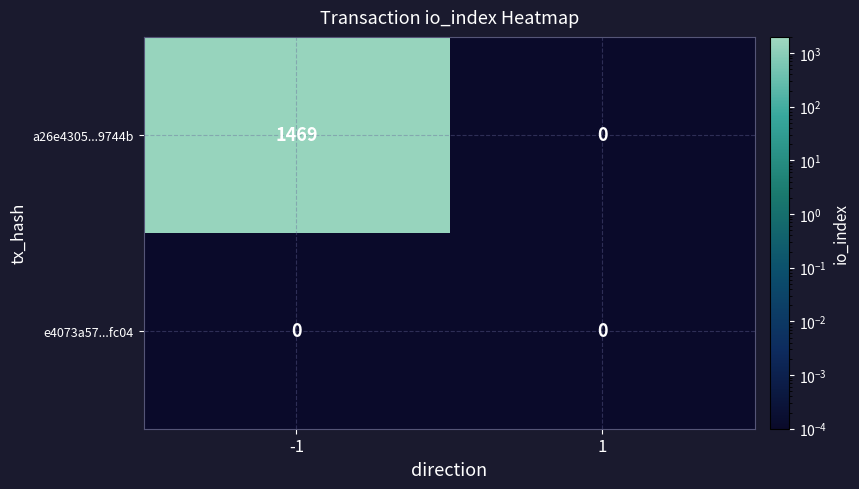

How many categories are shown in the chart?

2